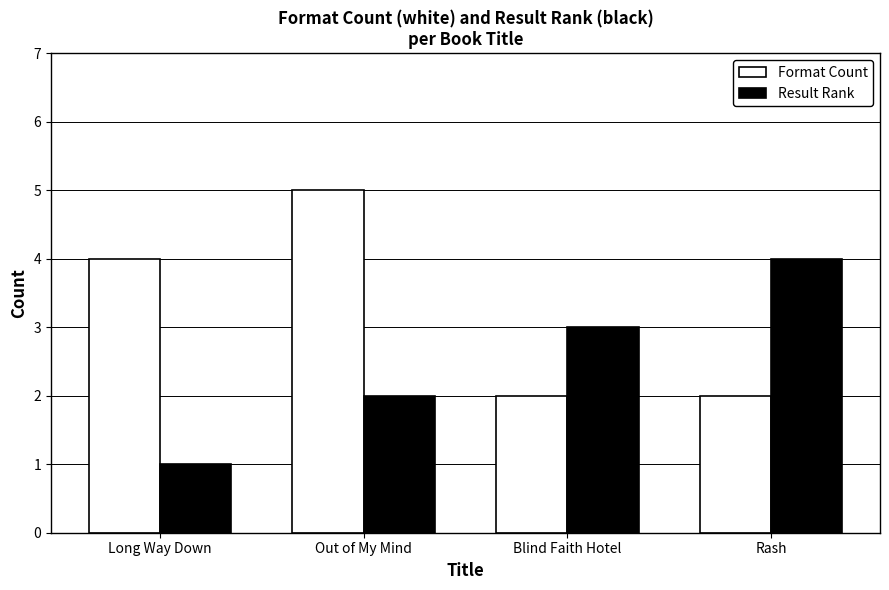

Which series has the largest total across all categories?

Format Count